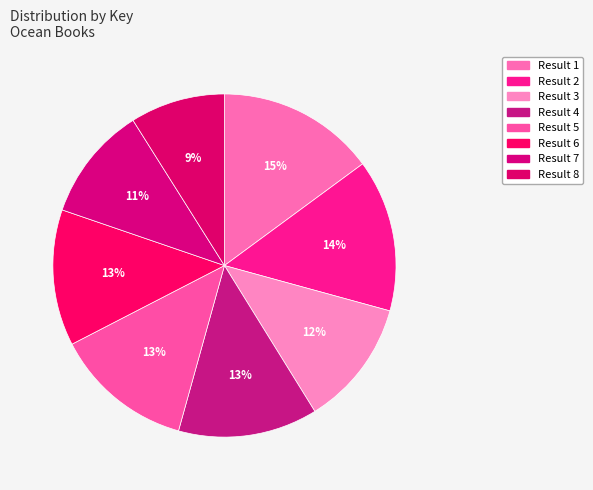

Which slice is the largest?

1